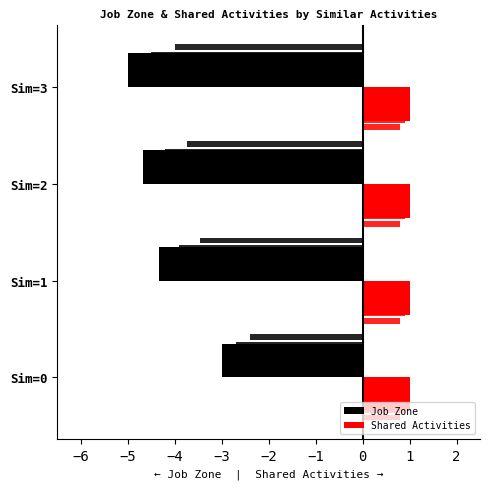

How many bars are there in total?

8